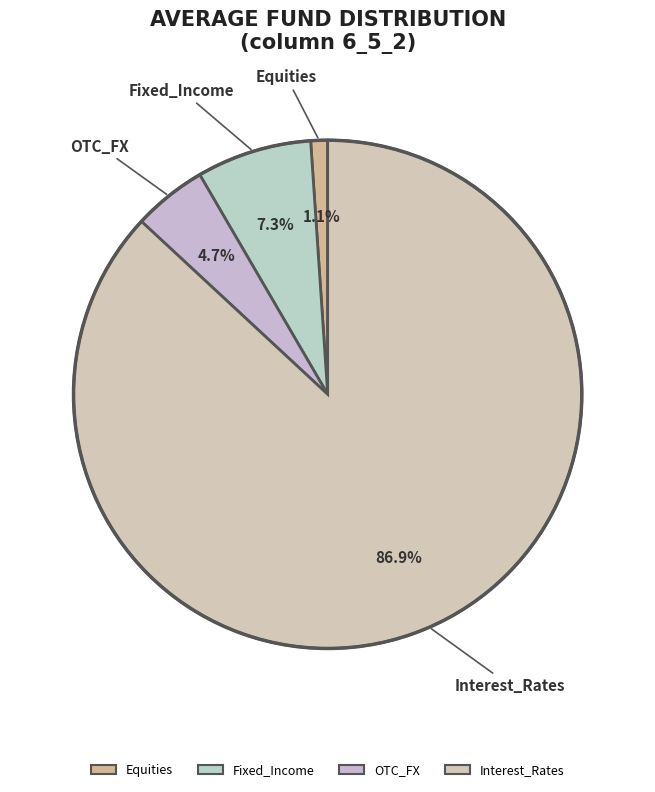

Is it true that OTC_FX is 15% of the pie?

False